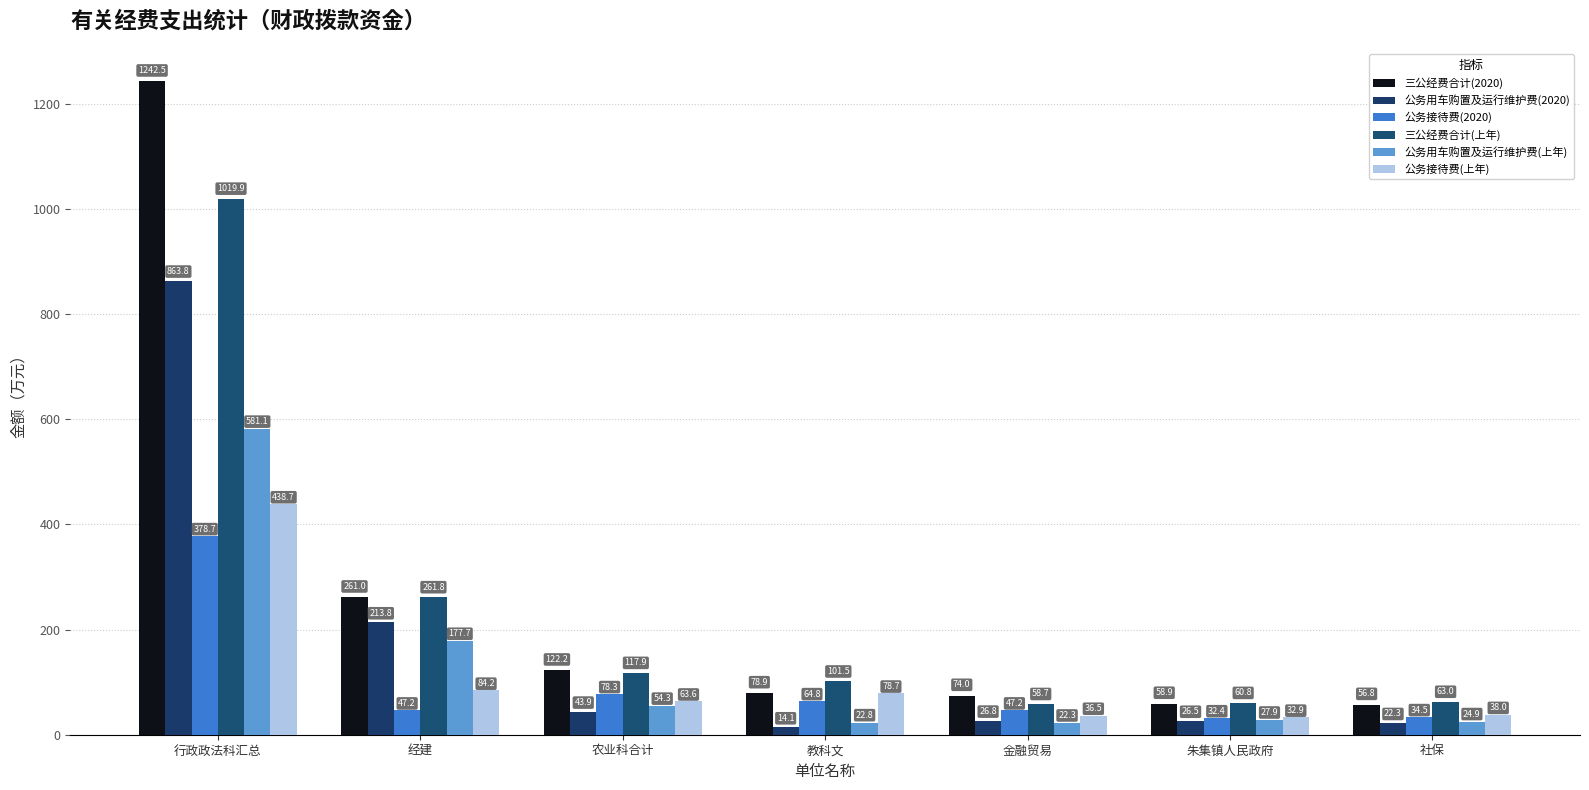

Between 金融贸易 and 经建, which is larger?

经建